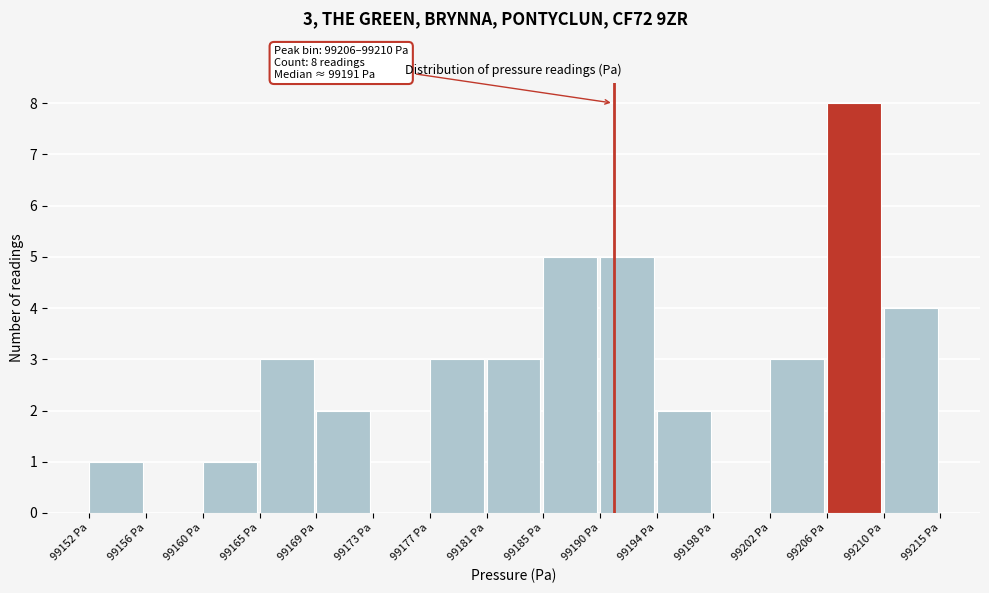

Which range on the x-axis has the tallest bar?

99206.5 to 99210.5